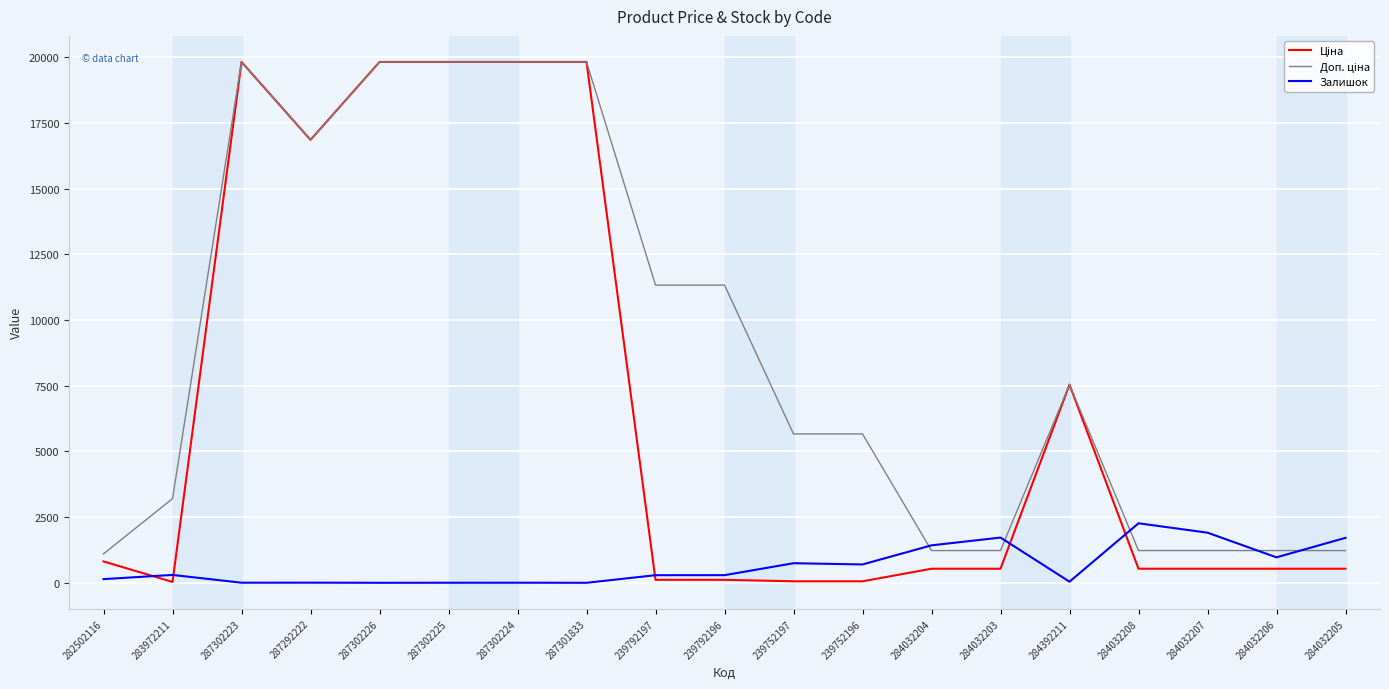

True or false: Залишок has a value of 289.0 at 239792197.

True